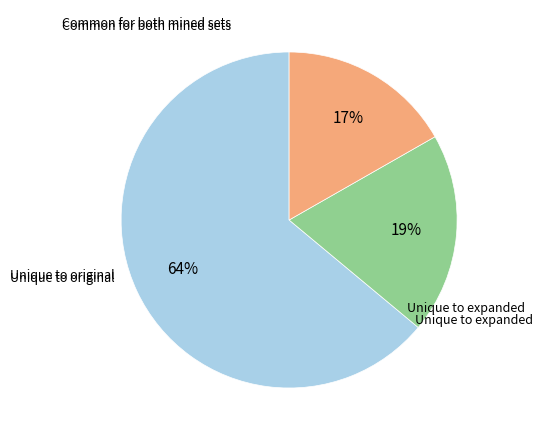

Is there any slice that represents more than half of the pie?

Yes